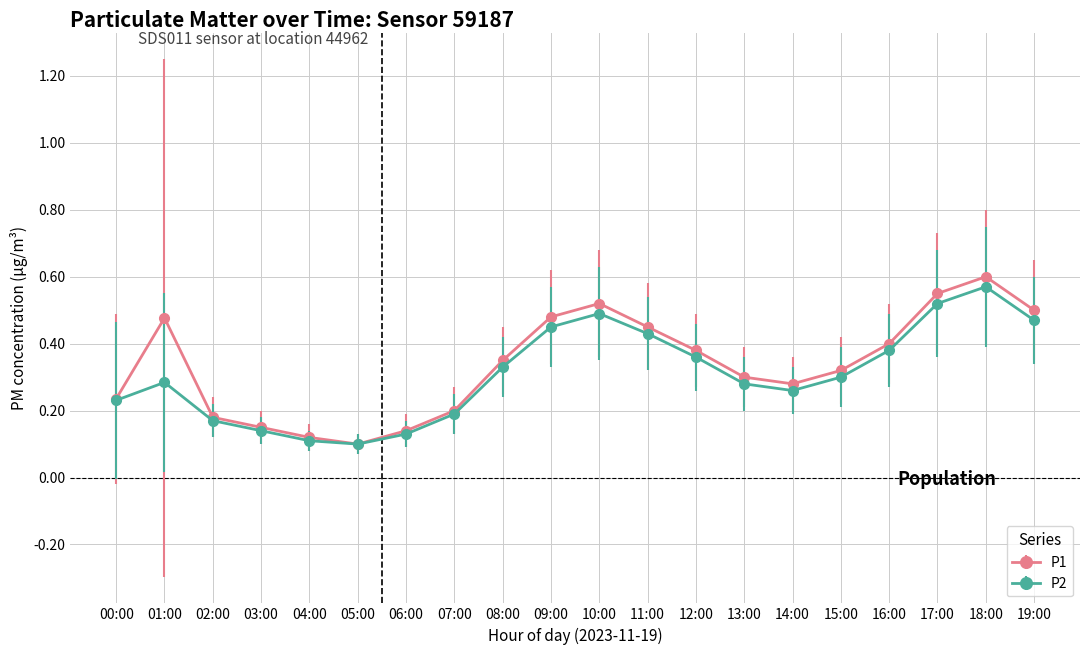

Which series has the largest total across all categories?

P1